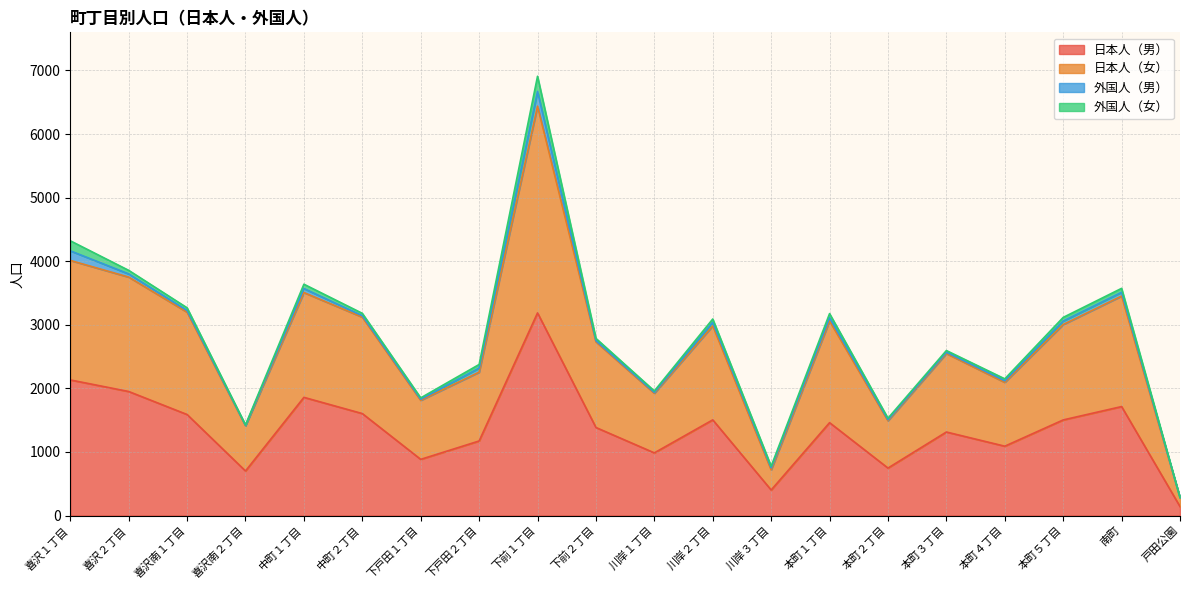

Which series has the largest total across all categories?

日本人（女）